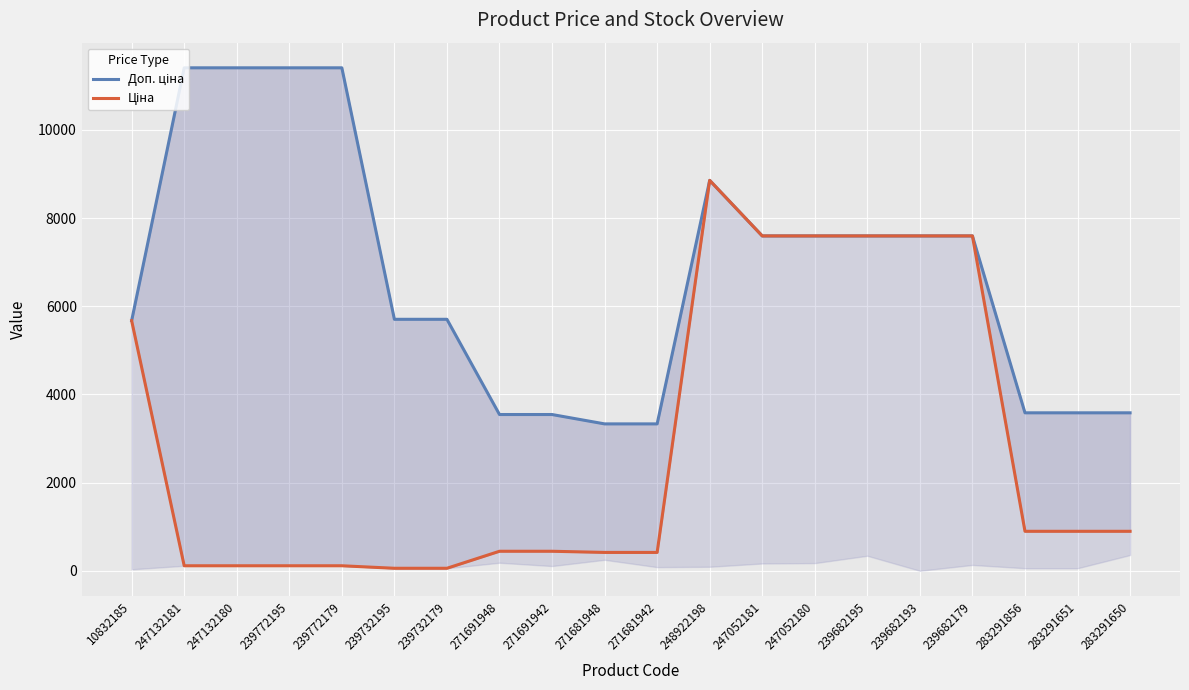

Reading left to right, extract all data points from this chart.

Доп. ціна: 5673.8	11410.0	11410.0	11410.0	11410.0	5705.0	5705.0	3545.0	3545.0	3332.5	3332.5	8856.7	7596.5	7596.5	7596.5	7596.5	7596.5	3583.6	3583.6	3583.6
Ціна: 5673.8	114.1	114.1	114.1	114.1	57.0	57.0	443.1	443.1	416.6	416.6	8856.7	7596.5	7596.5	7596.5	7596.5	7596.5	895.9	895.9	895.9